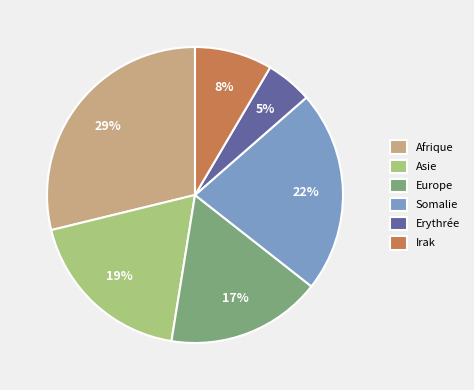

To the nearest percent, what portion does Afrique represent?

29%